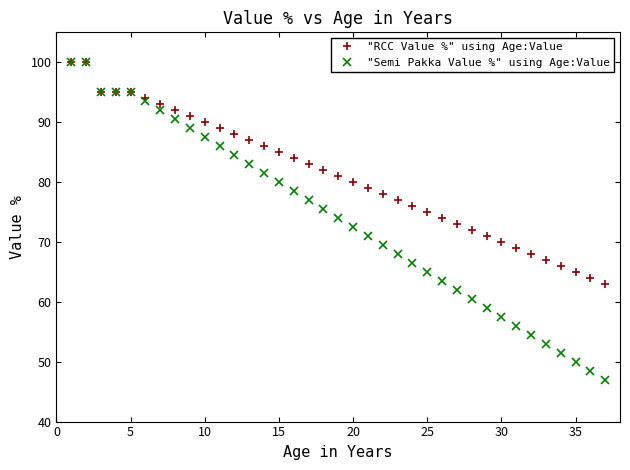

What are all the series names shown in the legend?

"RCC Value %" using Age:Value, "Semi Pakka Value %" using Age:Value